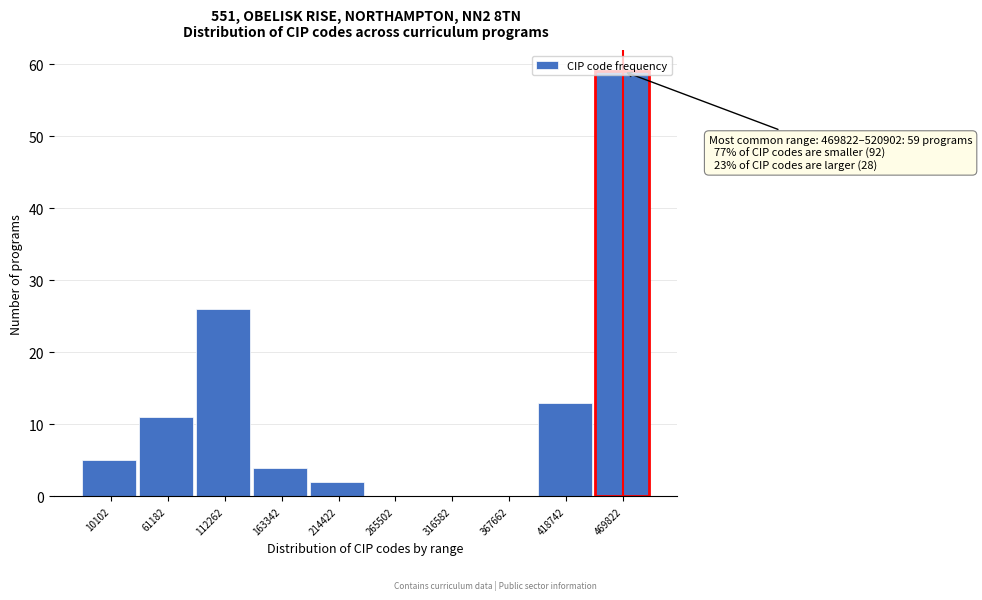

What is the sum of the values at 163342 and 112262?

30